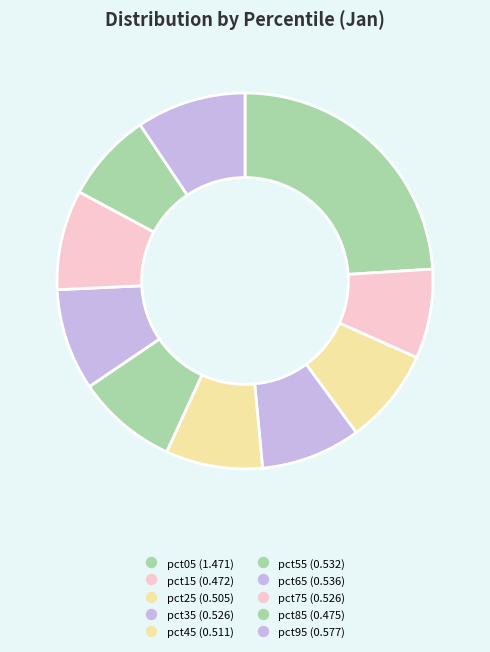

True or false: pct45 accounts for 20% of the total.

False